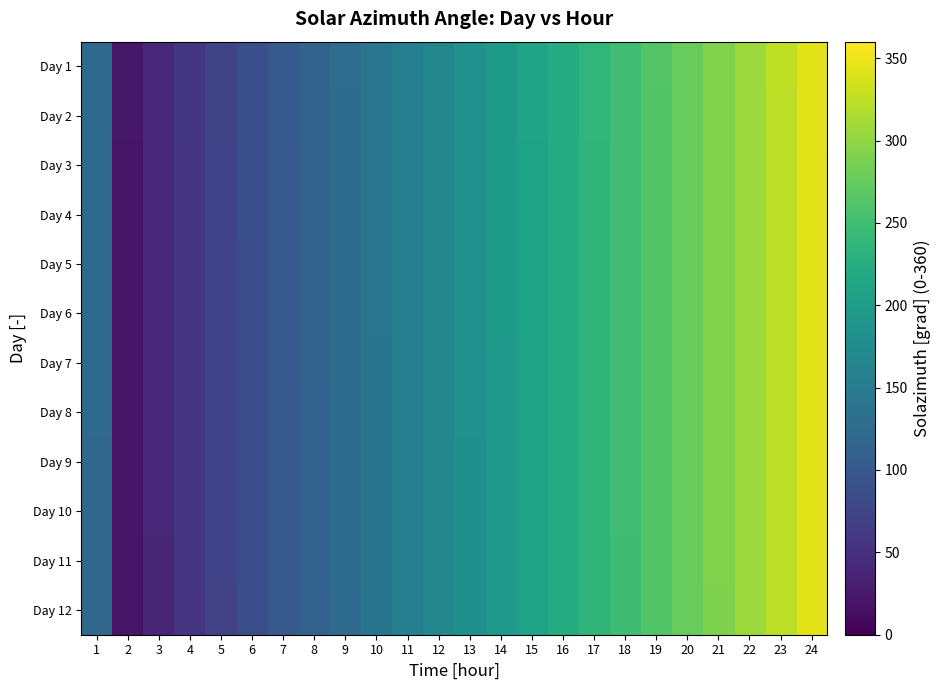

At which category is the sum across all series the highest?

24